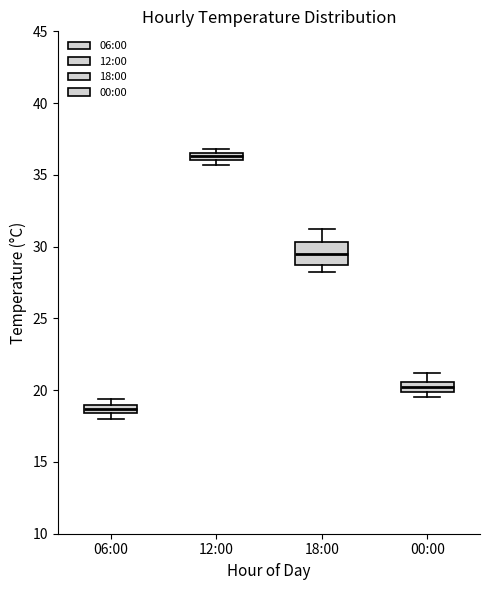

Comparing the boxes themselves (not the whiskers), which one is the tallest?

18:00